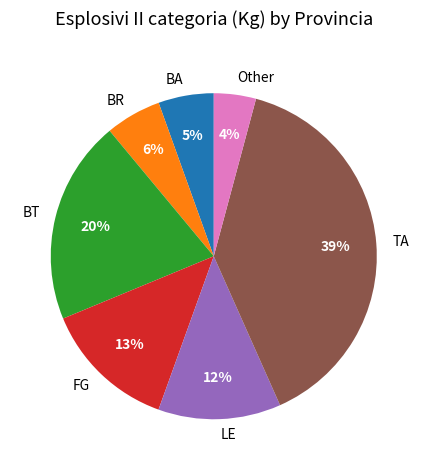

What percentage is the Other slice, to the nearest percent?

4%